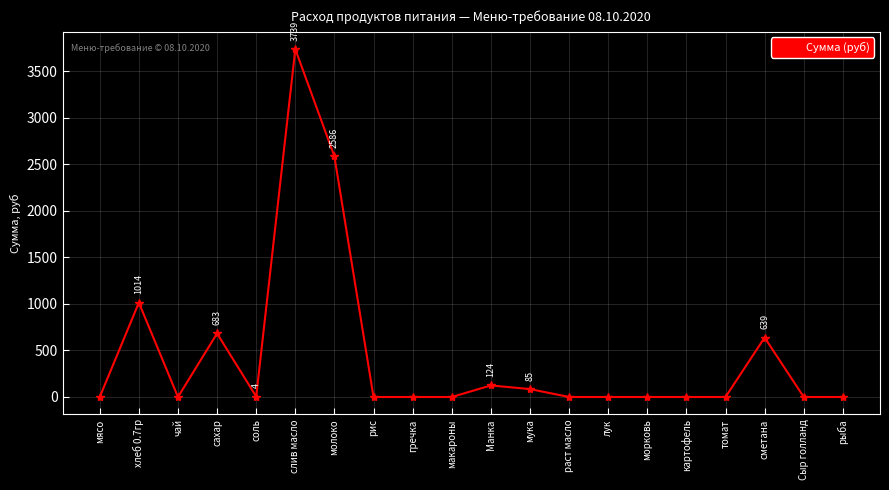

How many lines are shown in the chart?

1